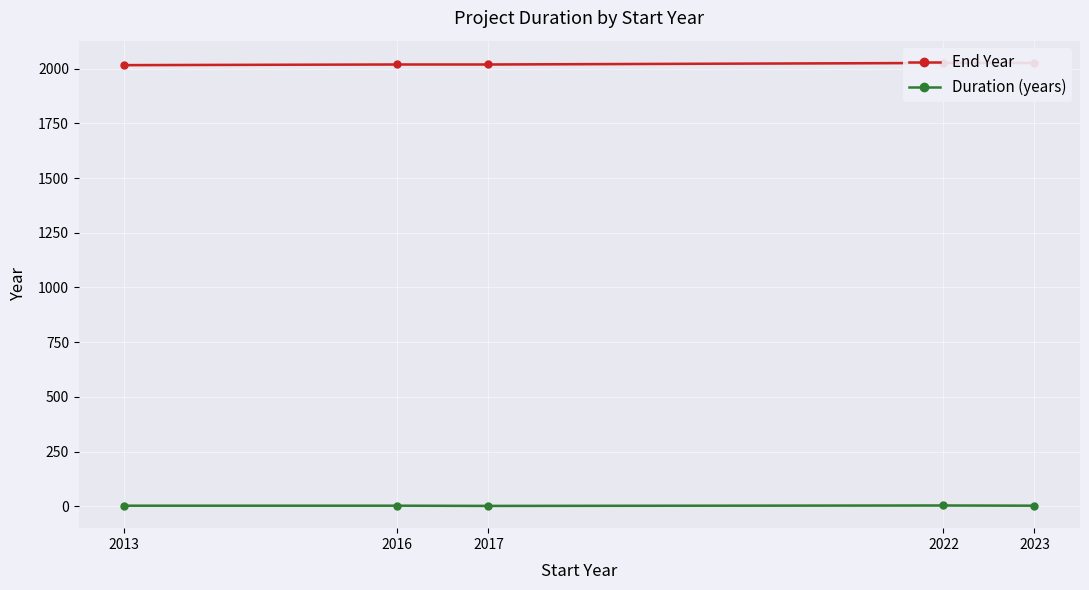

True or false: End Year and Duration (years) cross at least once.

False